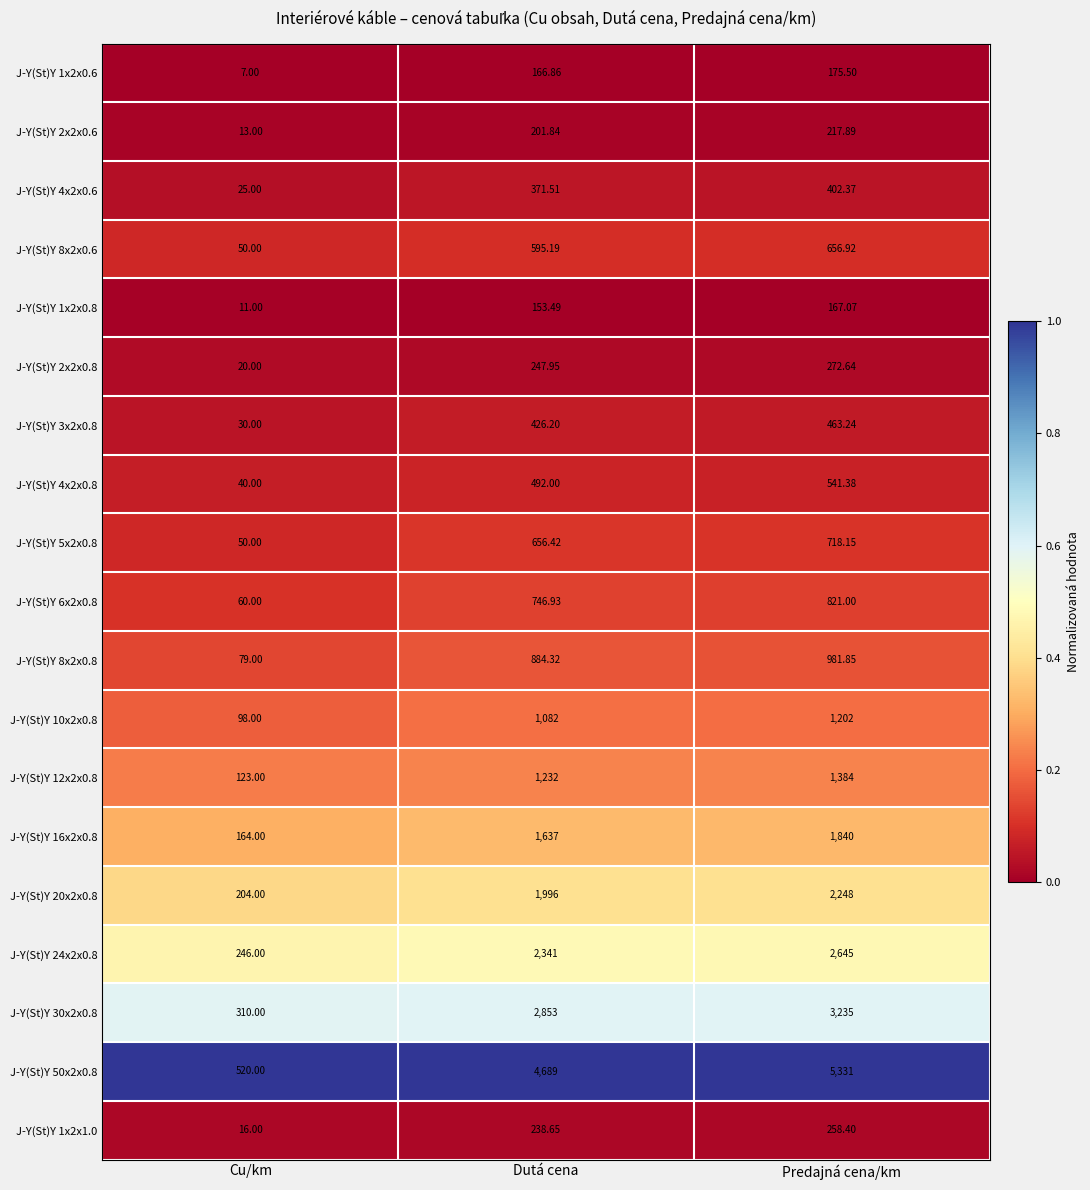

At which category is the sum across all series the highest?

Predajná cena/km